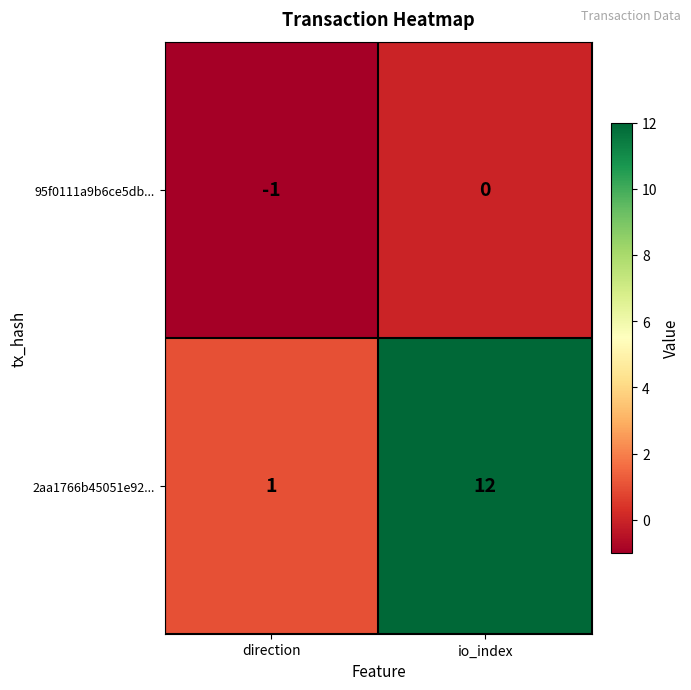

Between direction and io_index, which series saw the biggest shift?

2aa1766b45051e92...